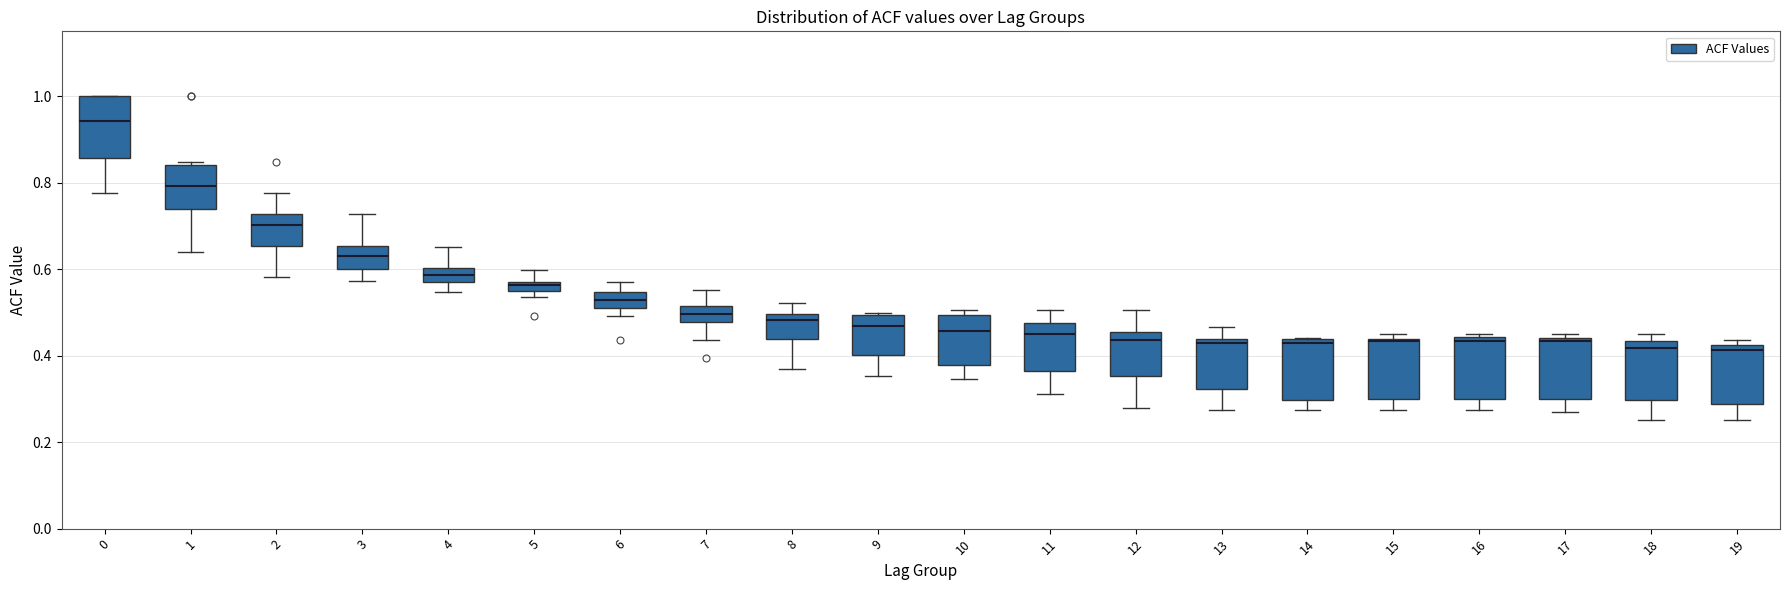

Where is the upper edge of the box at x = 15 on the y-axis? The values are not printed on the chart, so give them approximately, as read against the axis.

0.44